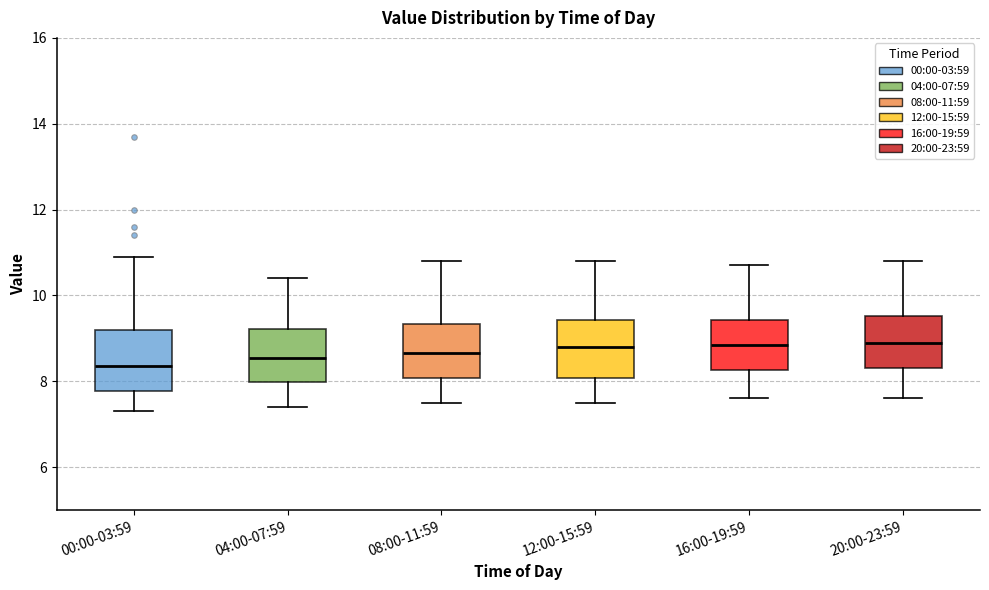

Reading left to right, read every box against the y-axis: the position of its median line, the range the box covers, and the ends of its whiskers. The values are not printed on the chart, so give them approximately, as read against the axis.

00:00-03:59: median 8.4, box 7.8 to 9.2, whiskers 7.4 to 11.0
04:00-07:59: median 8.6, box 8.0 to 9.2, whiskers 7.4 to 10.4
08:00-11:59: median 8.6, box 8.0 to 9.4, whiskers 7.6 to 10.8
12:00-15:59: median 8.8, box 8.0 to 9.4, whiskers 7.6 to 10.8
16:00-19:59: median 8.8, box 8.2 to 9.4, whiskers 7.6 to 10.8
20:00-23:59: median 9.0, box 8.4 to 9.6, whiskers 7.6 to 10.8